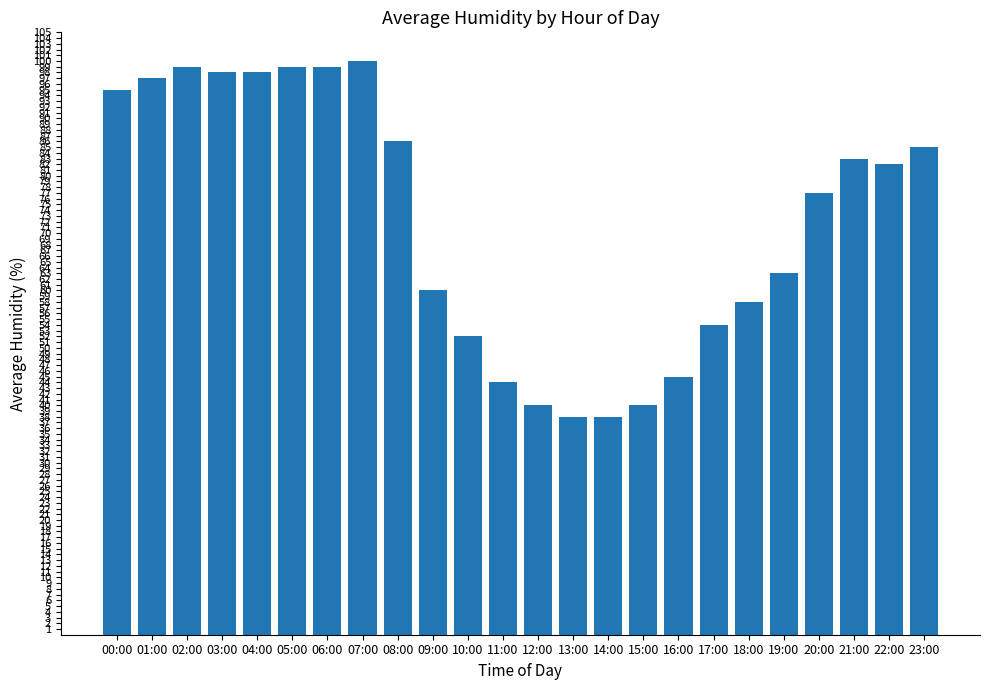

What is the sum of the values at 01:00 and 10:00?

149